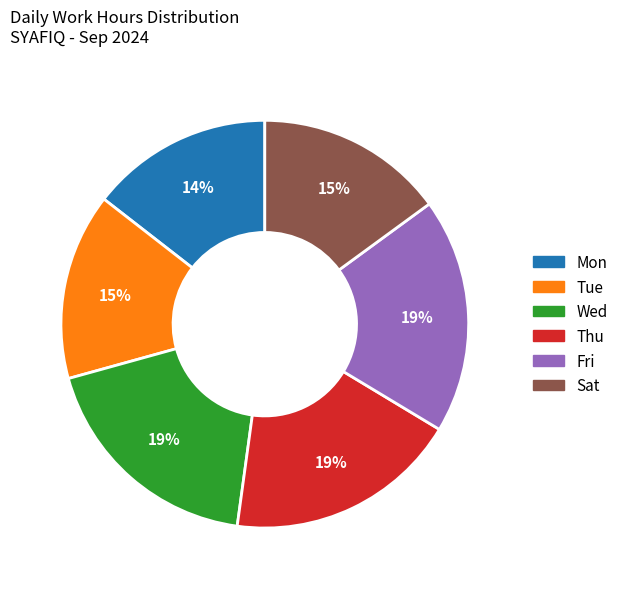

To the nearest percent, what is the combined percentage of Mon and Wed?

33%